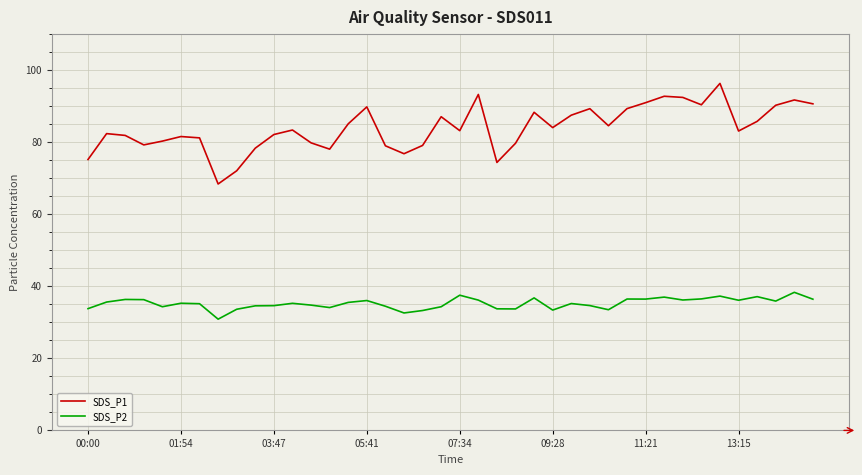

List the series in order of their overall mean, highest first.

SDS_P1, SDS_P2